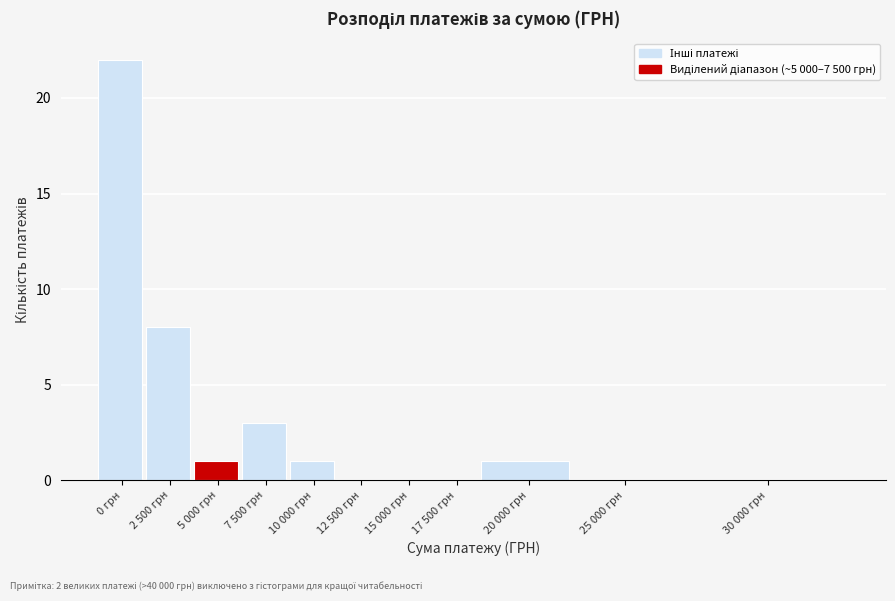

Reading left to right, transcribe all the data shown in this chart.

0 грн=22	2 500 грн=8	5 000 грн=1	7 500 грн=3	10 000 грн=1	12 500 грн=0	15 000 грн=0	17 500 грн=0	20 000 грн=1	25 000 грн=0	30 000 грн=0